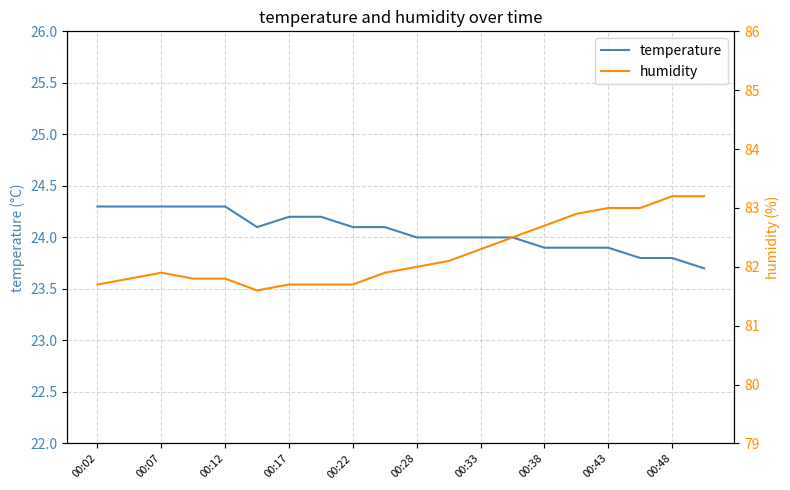

What is the sum of all humidity values?

1644.5